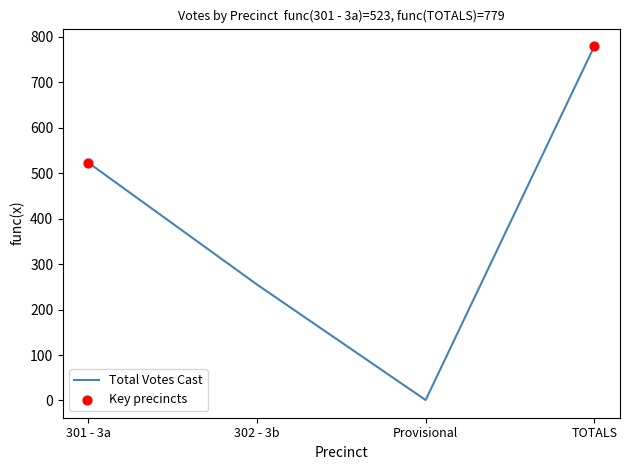

Between Provisional and 301 - 3a, which is larger?

301 - 3a